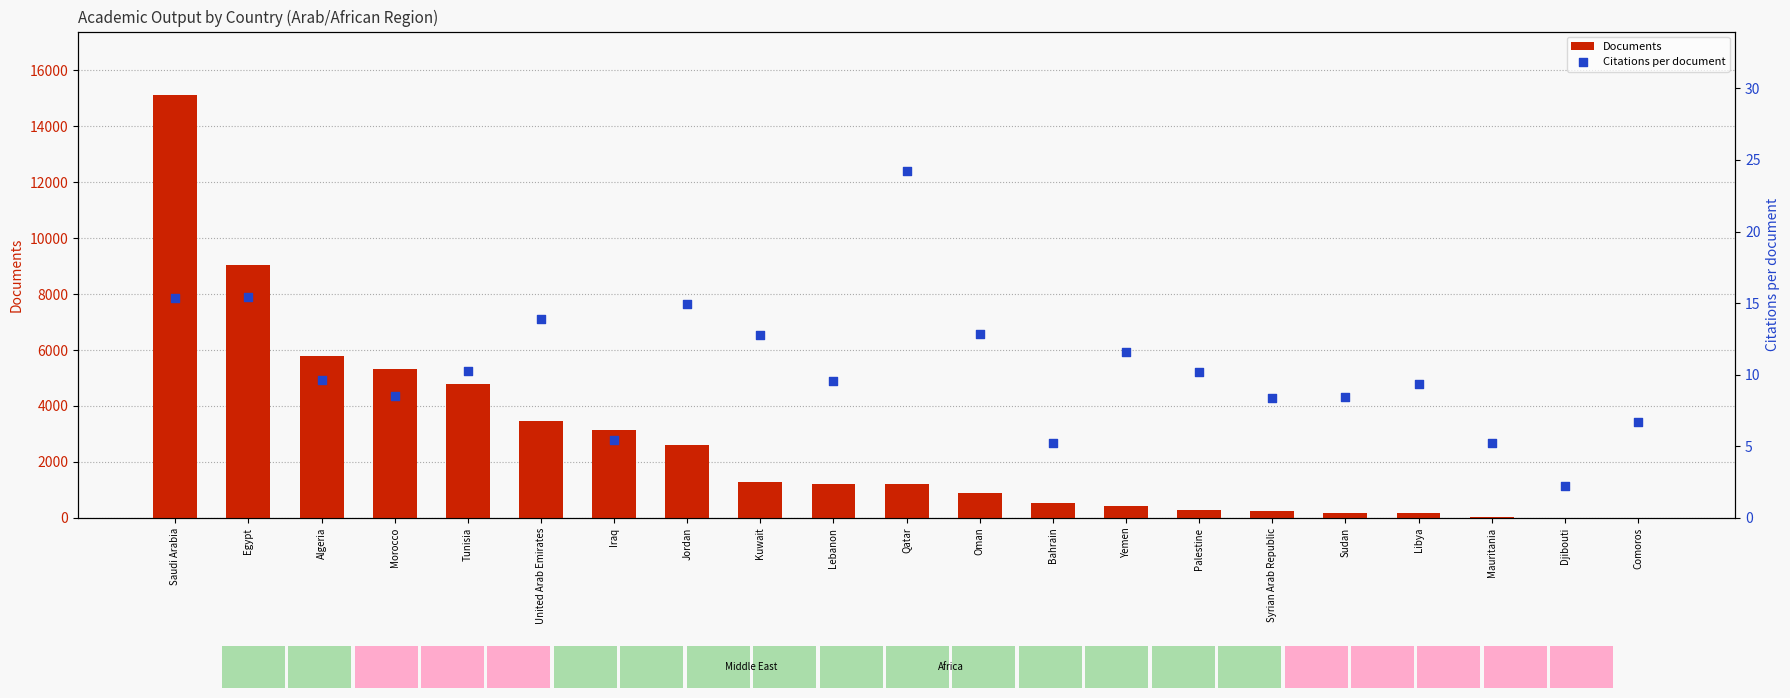

Which series contains the highest Y value?

Documents